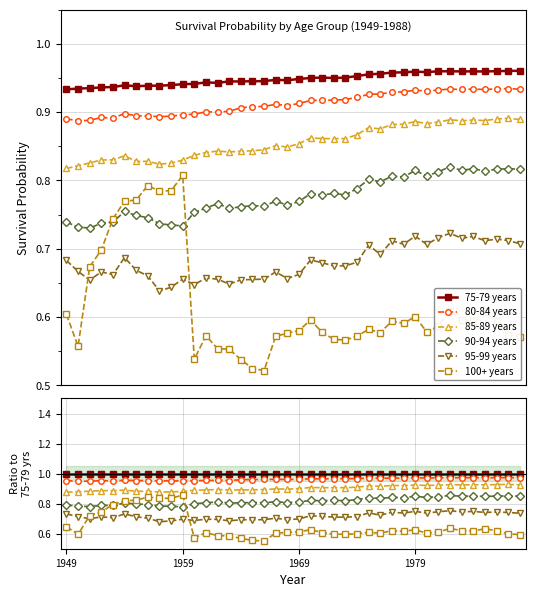

True or false: 80-84 years and 95-99 years intersect in this chart.

False